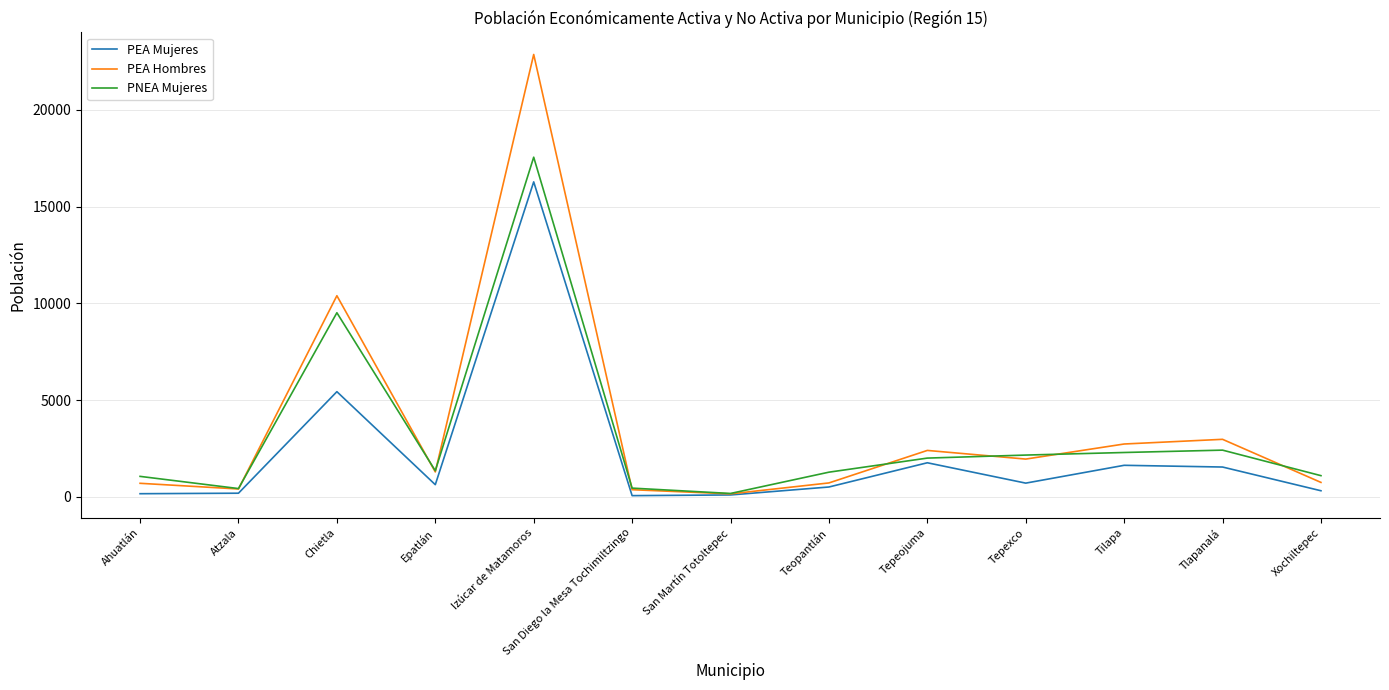

At which label is PEA Mujeres closest to 8171?

Chietla